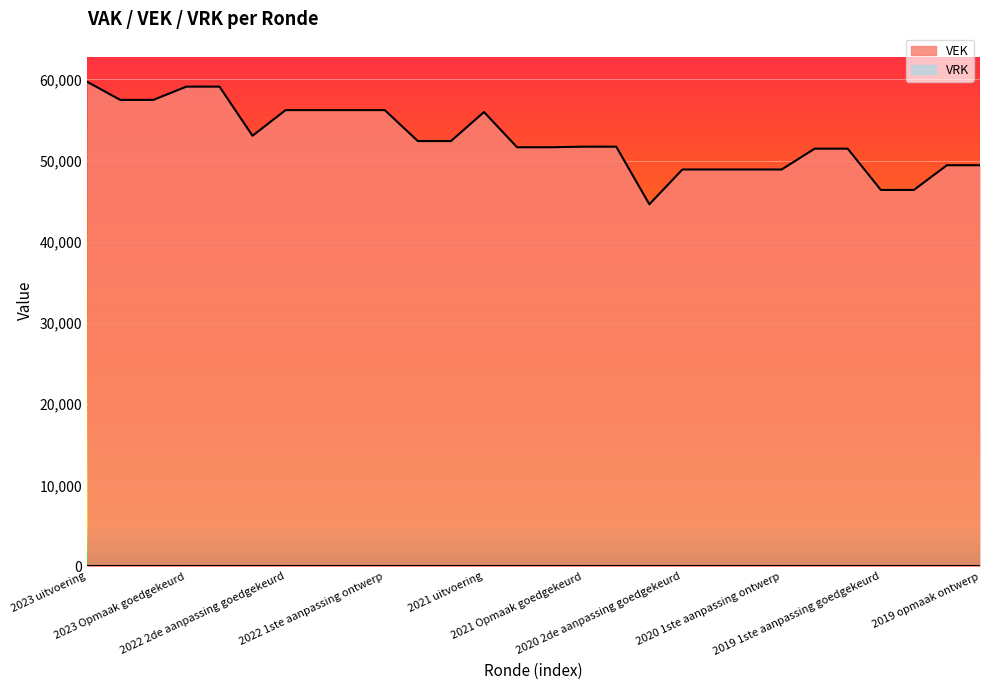

What is the sum of the values at 2019 opmaak goedgekeurd and 2022 2de aanpassing ontwerp?

105666